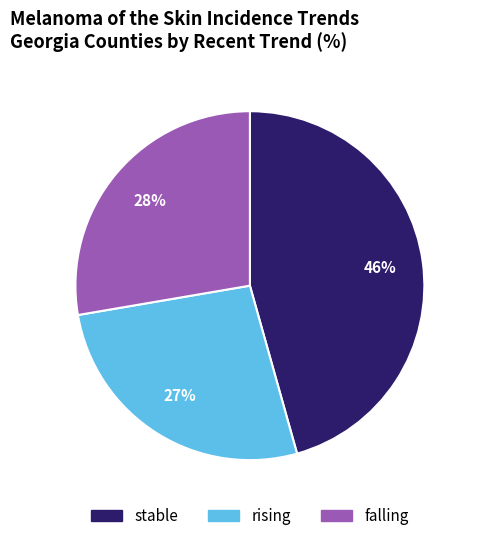

To the nearest percent, what is the average slice percentage?

33%